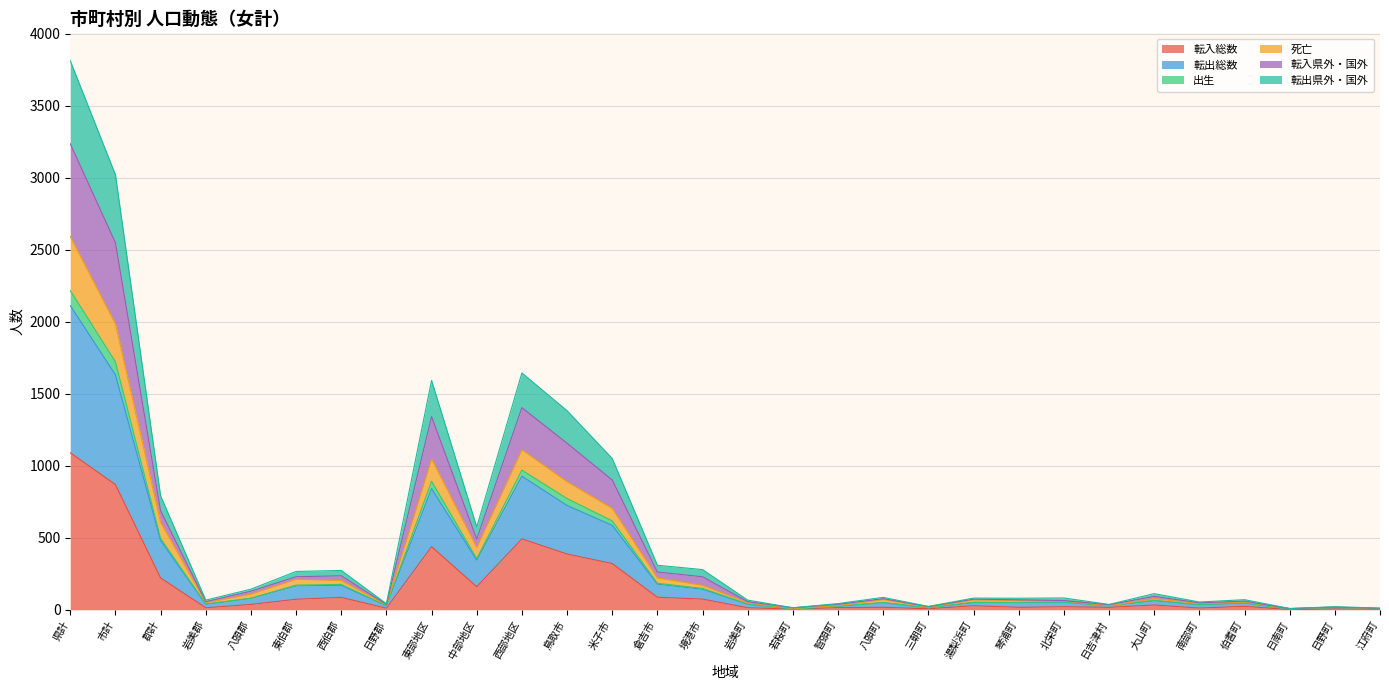

In 転入県外・国外, how many points are higher than both neighbors (excluding endpoints)?

8